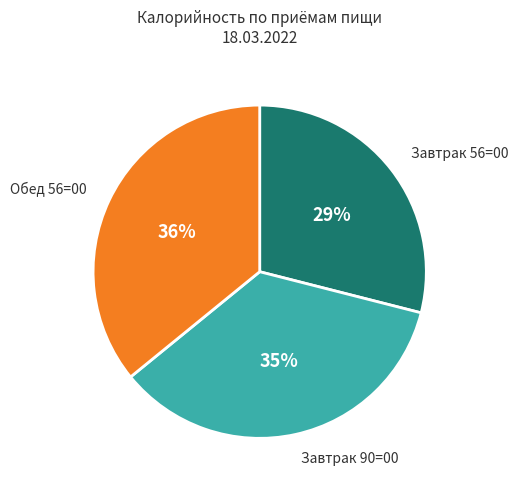

To the nearest percent, what is the difference between the largest and smallest slice percentages?

7%